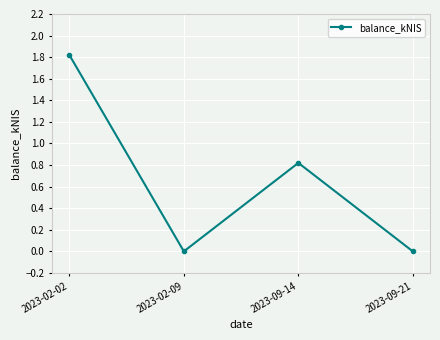

Where is the first local maximum?

2023-09-14